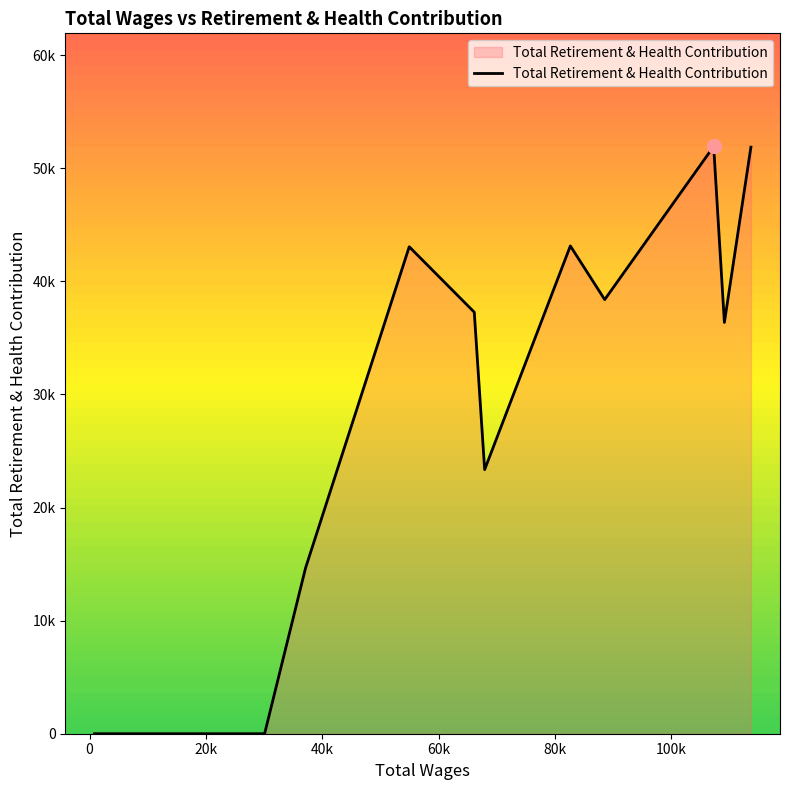

Does the chart display data point markers on the line(s)?

No